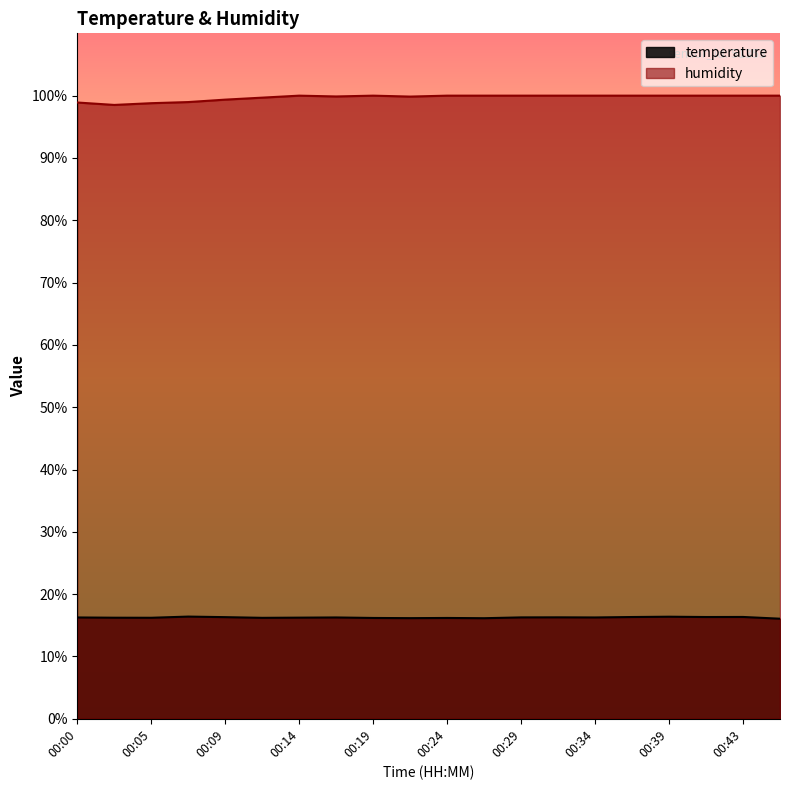

How many data points does each series have?

20